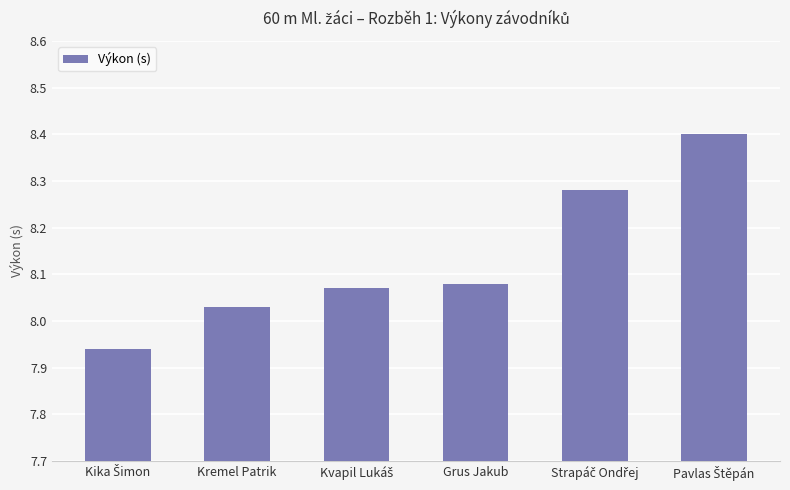

Are the bars grouped side by side (vs. stacked)?

No